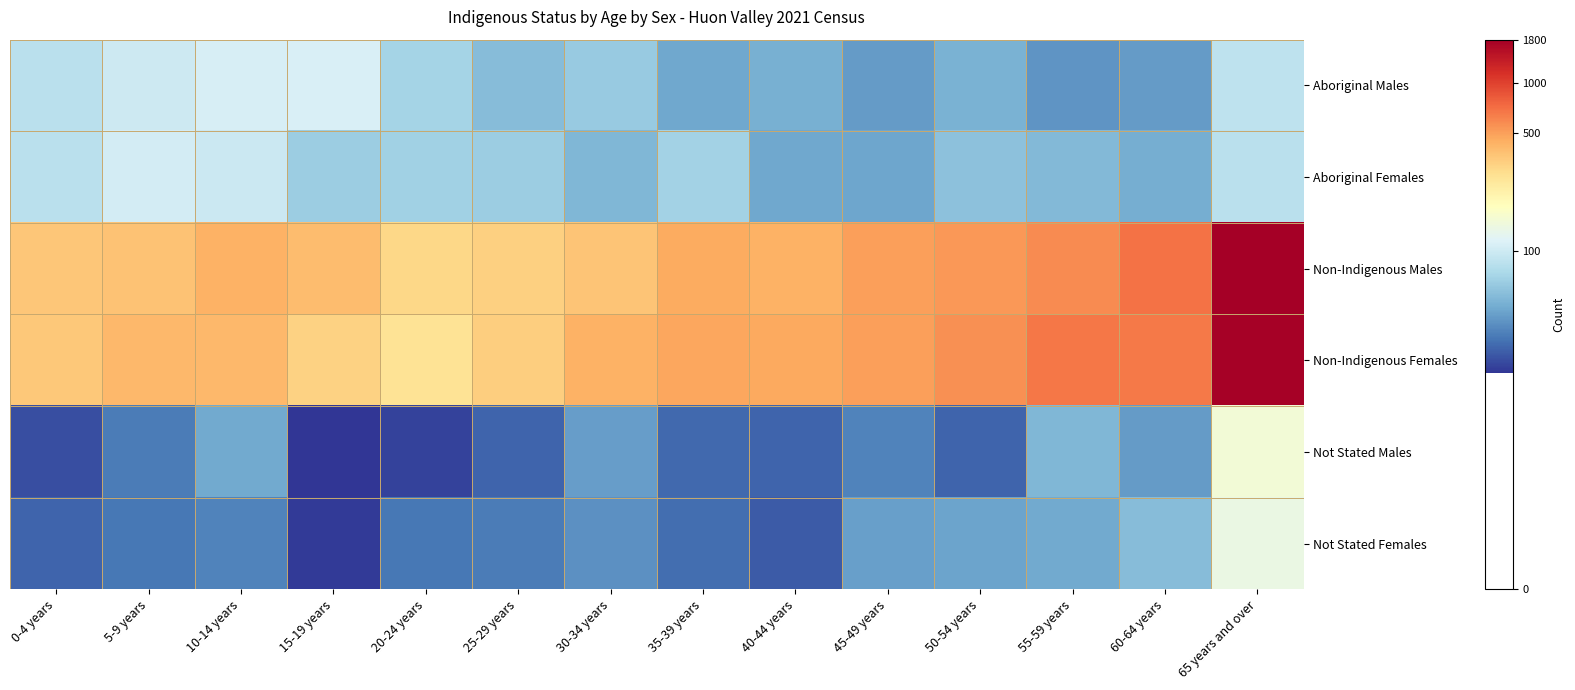

Which series has the largest total across all categories?

Non-Indigenous Females